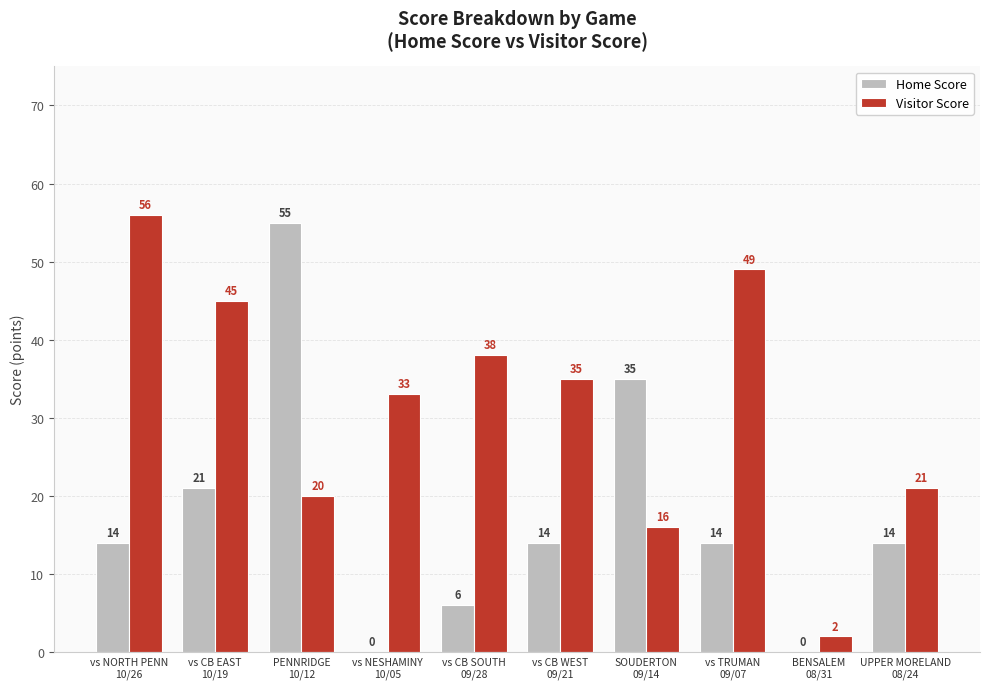

Reading right to left, extract all data points from this chart.

Home Score: 14	0	14	35	14	6	0	55	21	14
Visitor Score: 21	2	49	16	35	38	33	20	45	56